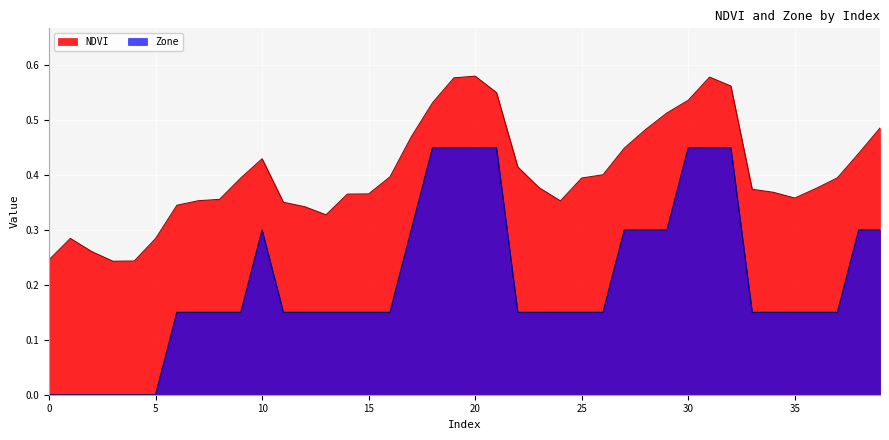

Is it true that NDVI equals 0.4 at 10?

True